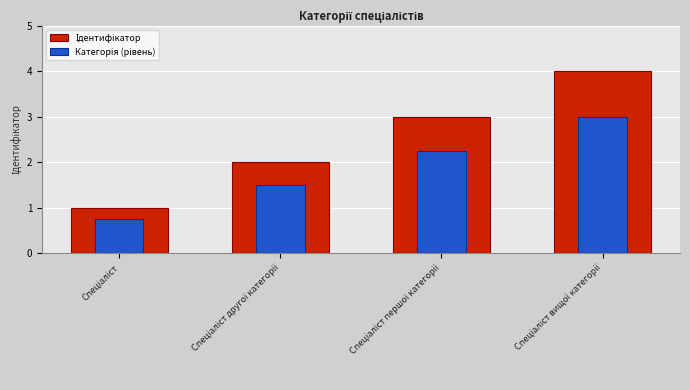

How many categories are shown in the chart?

4